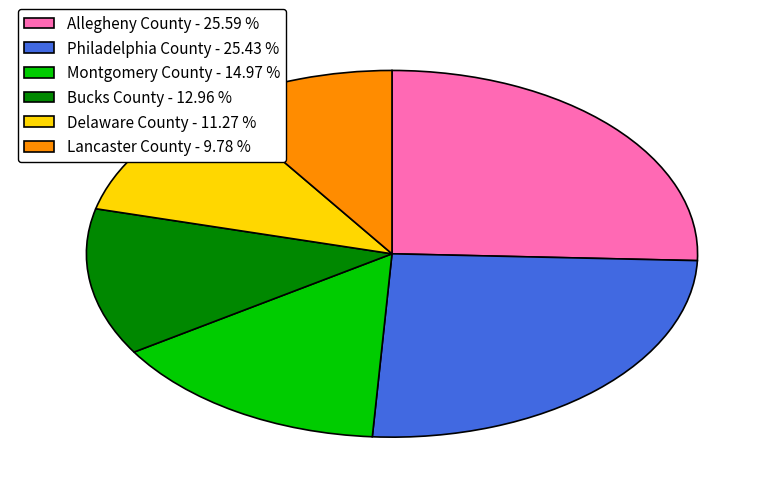

Do Delaware County - 11.27 % and Philadelphia County - 25.43 % together represent more than half of the pie?

No